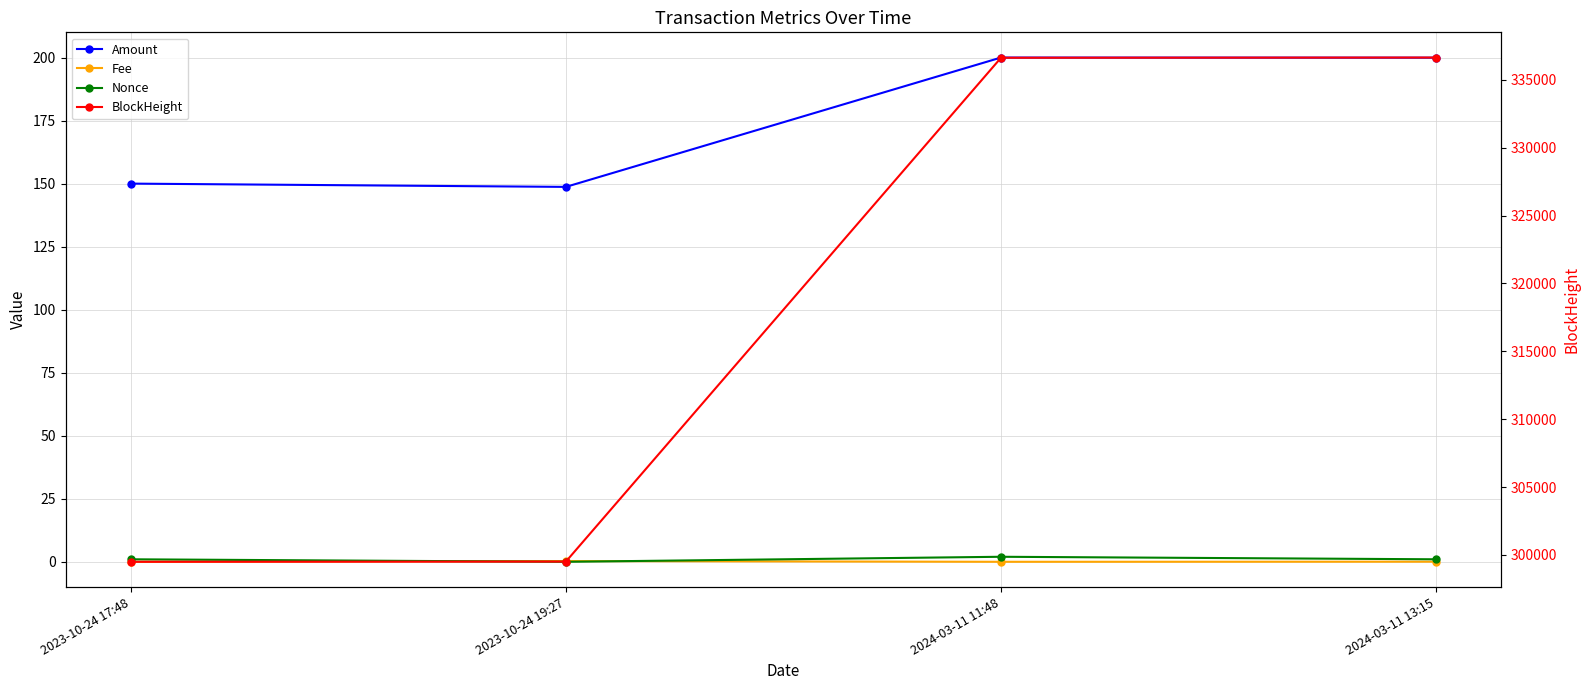

How many values in the Amount series are below 199?

2